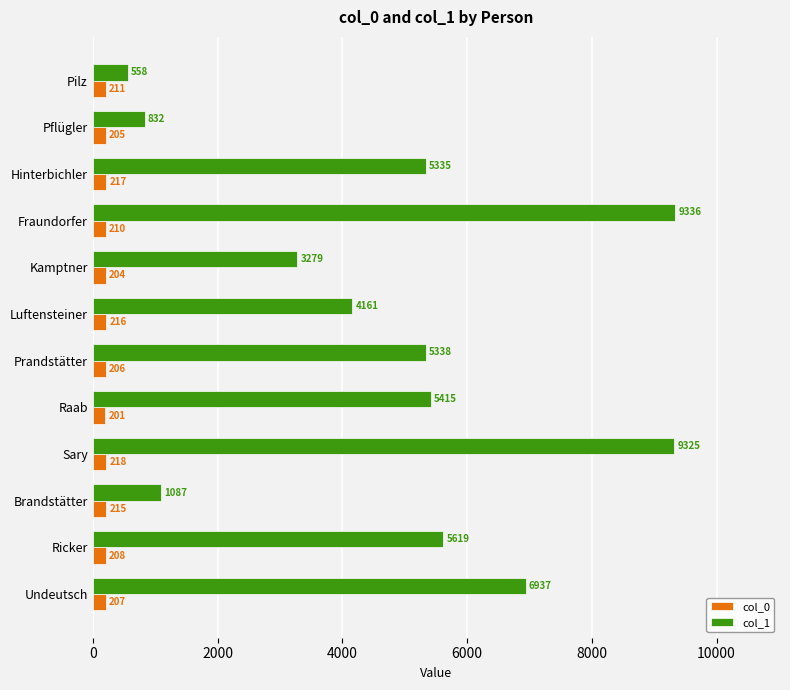

What is the greatest value displayed?

9336